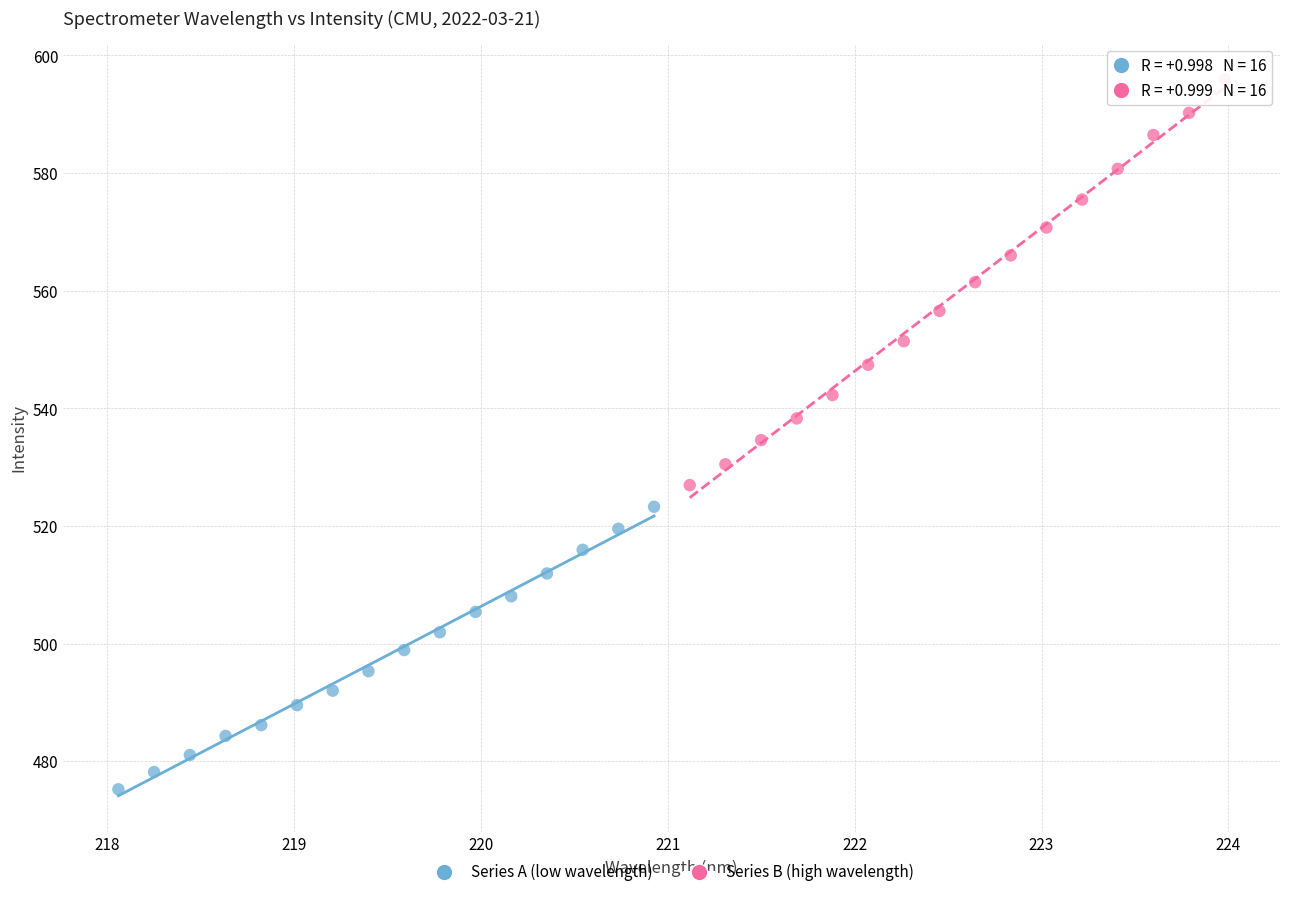

Which series reaches the minimum Y coordinate?

Series A (low wavelength)